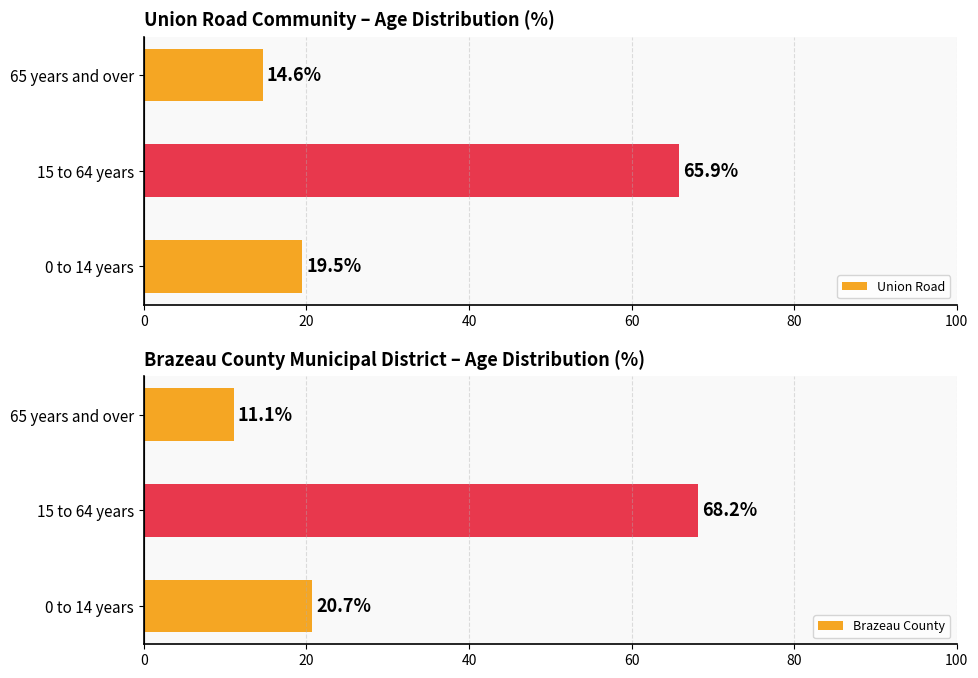

Between 0 and 40, which series saw the biggest shift?

Brazeau County